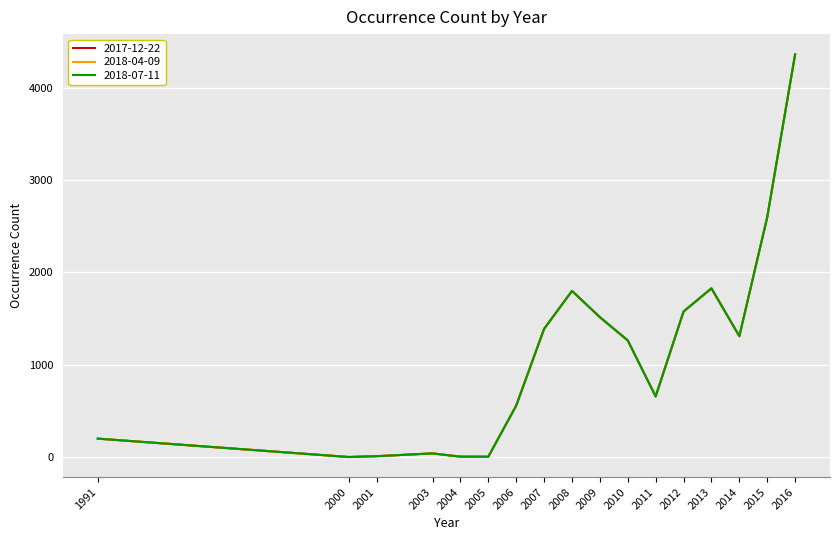

What is the total value across all series at 2013?

5481